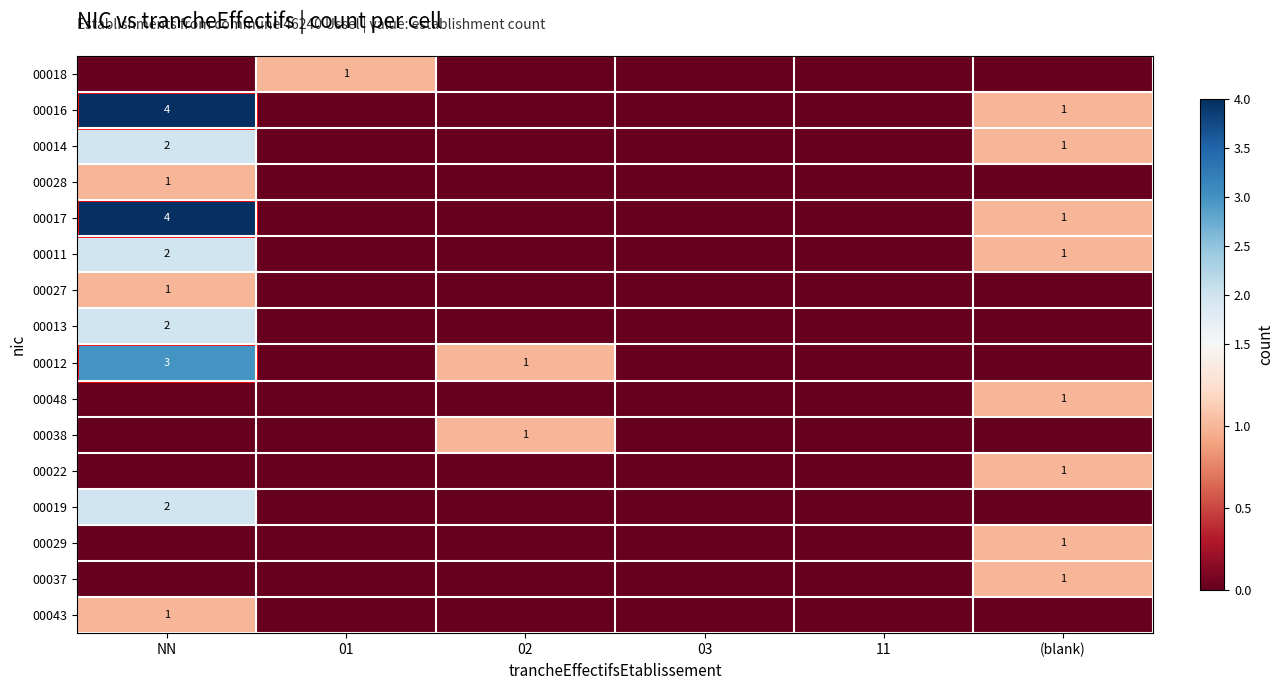

The 00011 series shows 2 at NN. True or false?

True